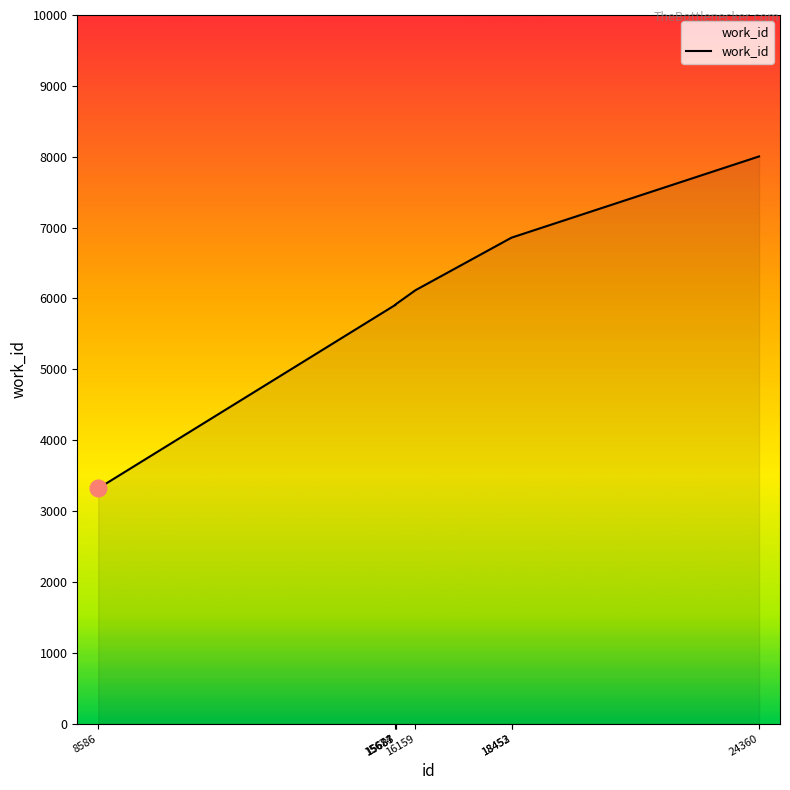

Is it true that the value at 16159 is 2337?

False